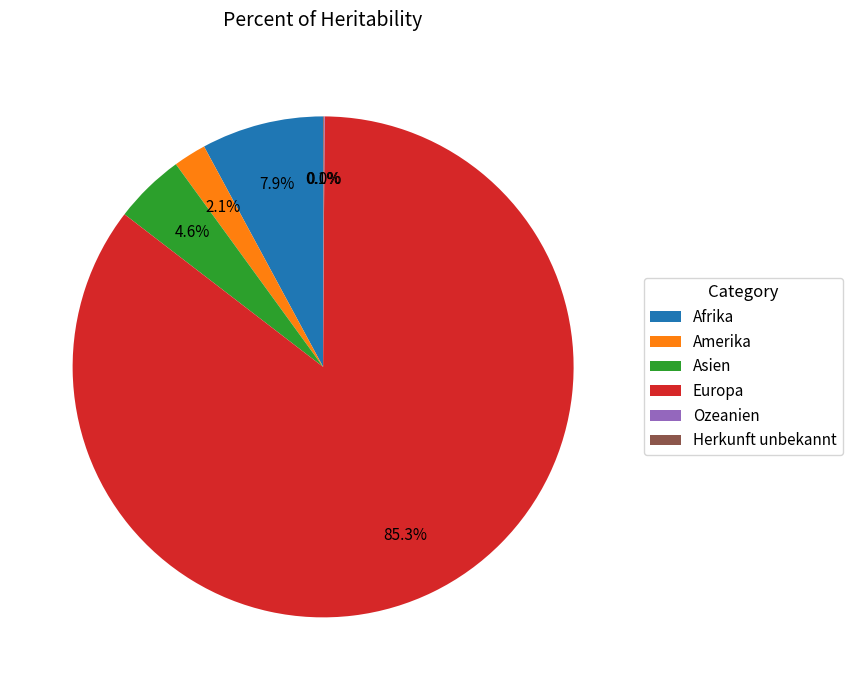

Between Amerika and Afrika, which is larger?

Afrika